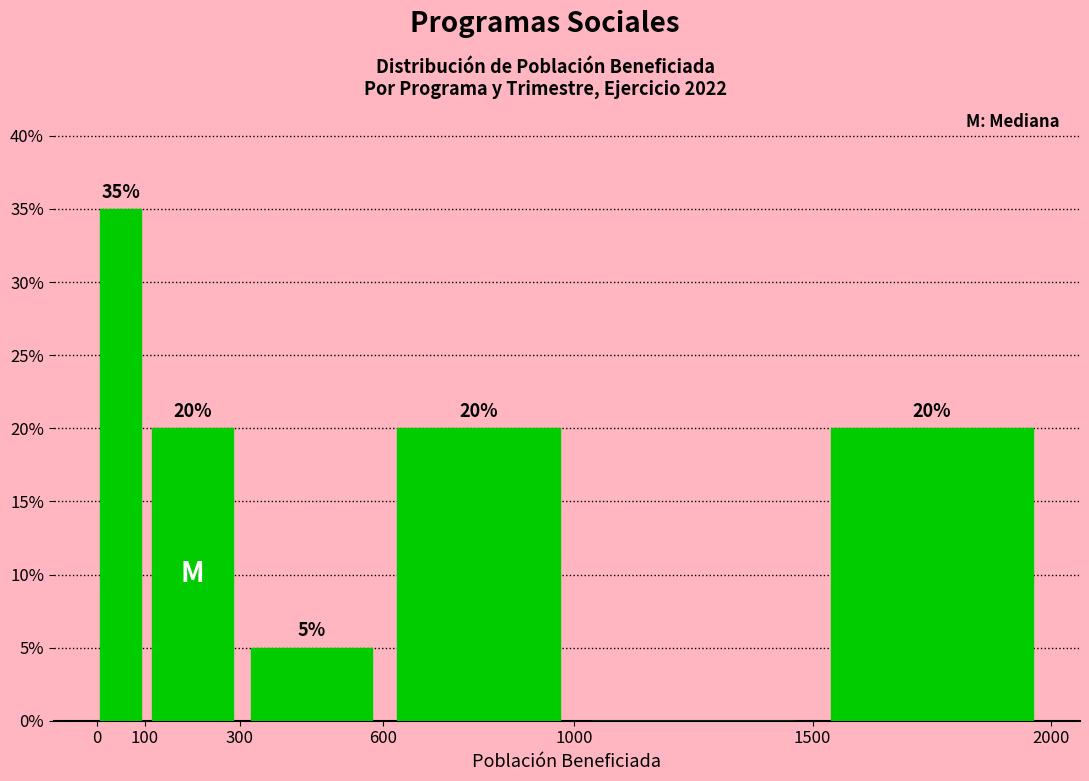

Over which range of the x-axis is the bar tallest?

0 to 100